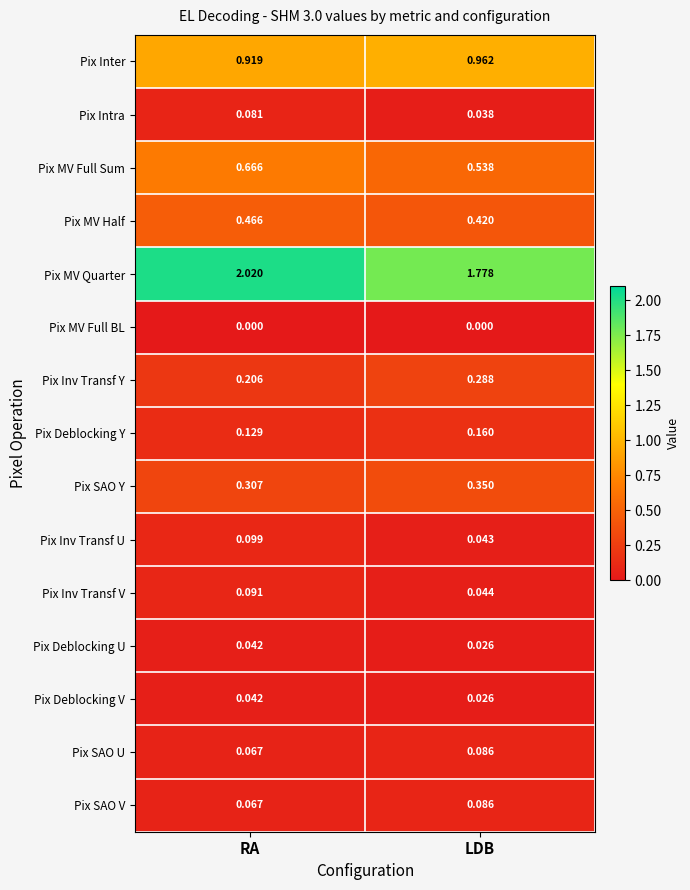

Which series has the largest range (max minus min)?

Pix MV Quarter